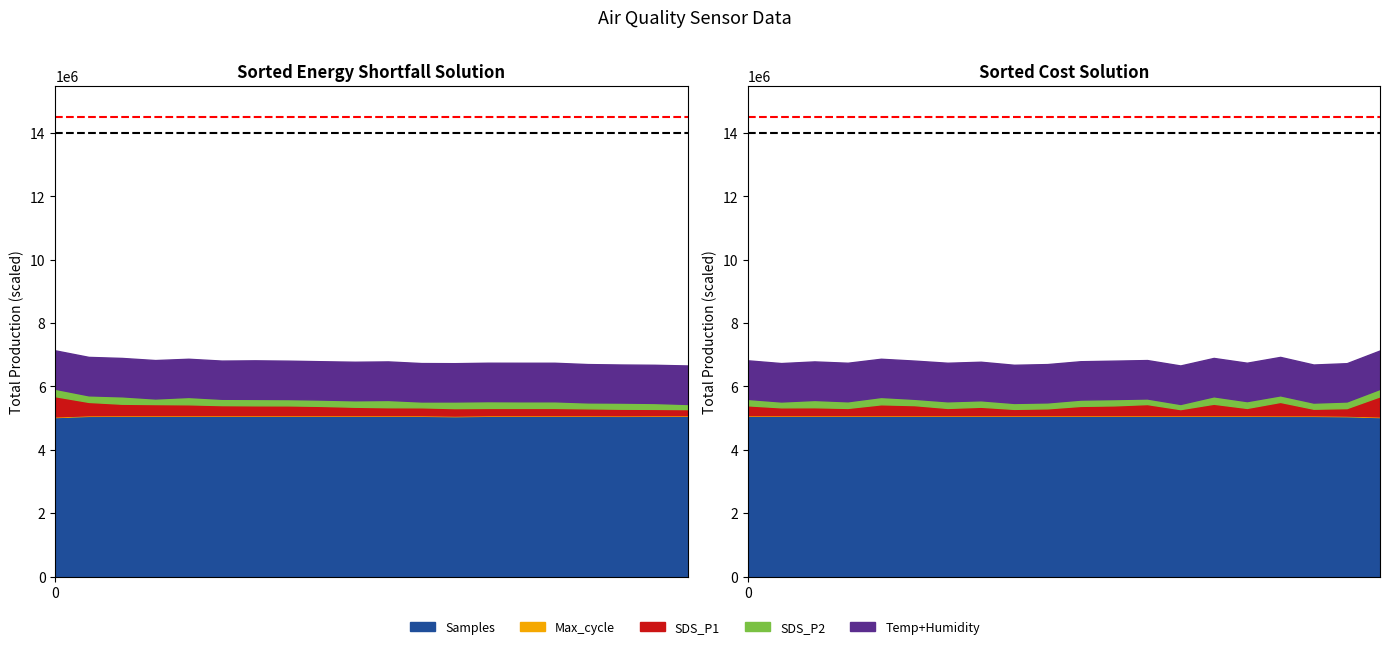

What is the value of the Threshold 1 point at the 2nd from the left?

14500000